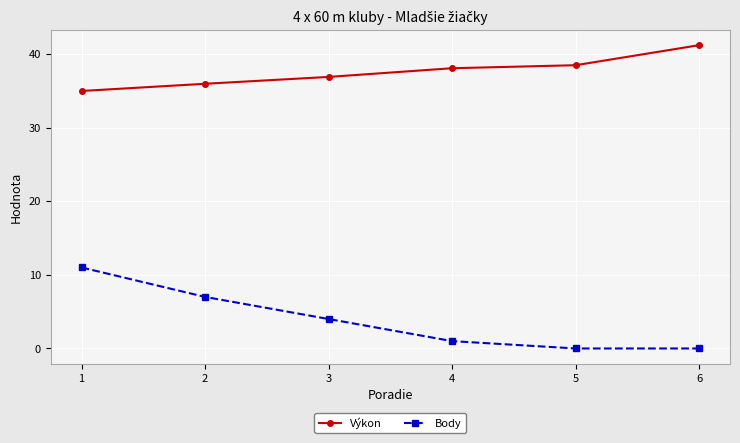

Rank the series by their average value, from highest to lowest.

Výkon, Body